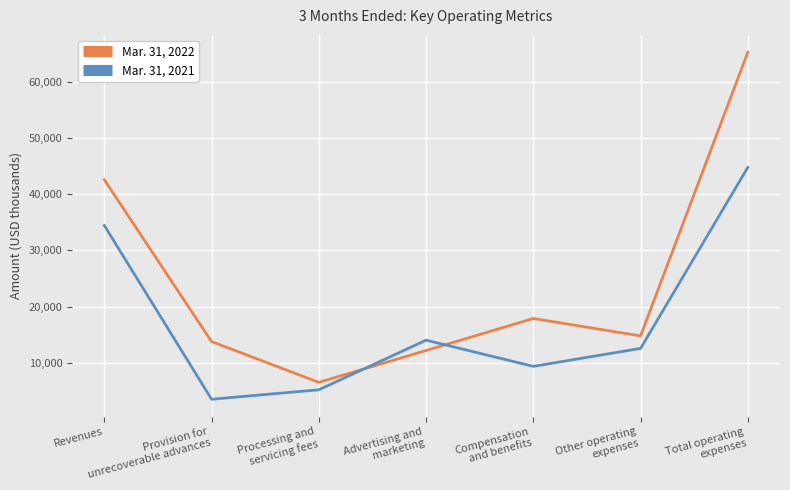

Rank the series at Other operating
expenses from highest to lowest value.

Mar. 31, 2022, Mar. 31, 2021